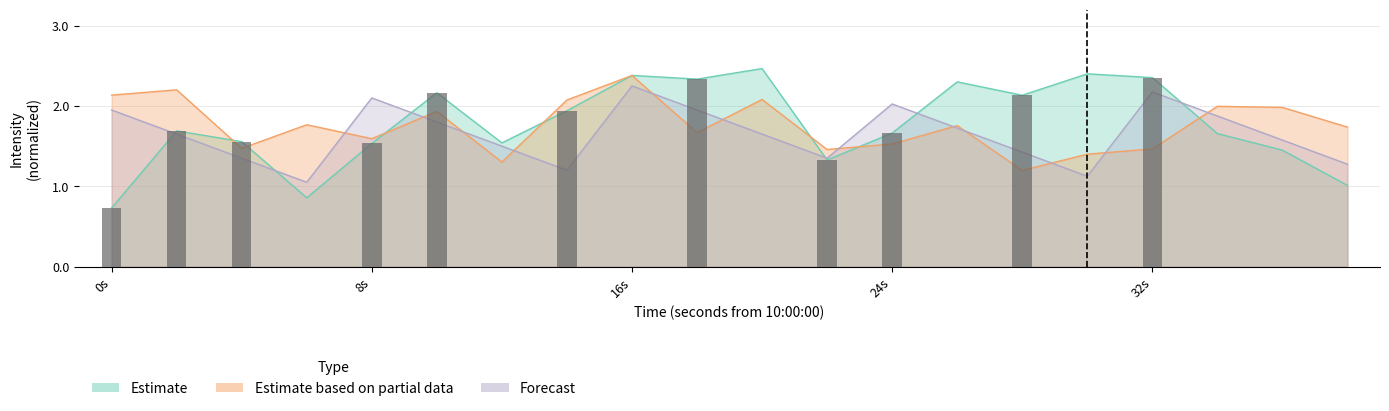

What is the difference between the maximum and minimum values in the Estimate series?

1.7